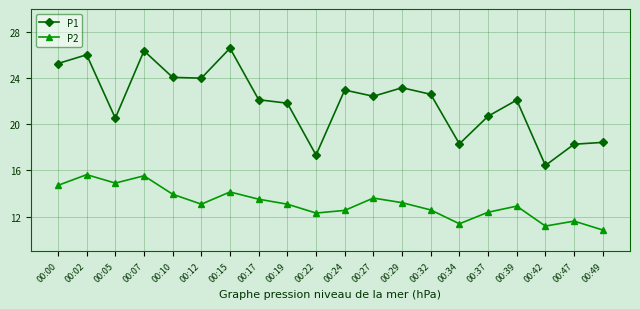

At which label does P1 reach its minimum?

00:42